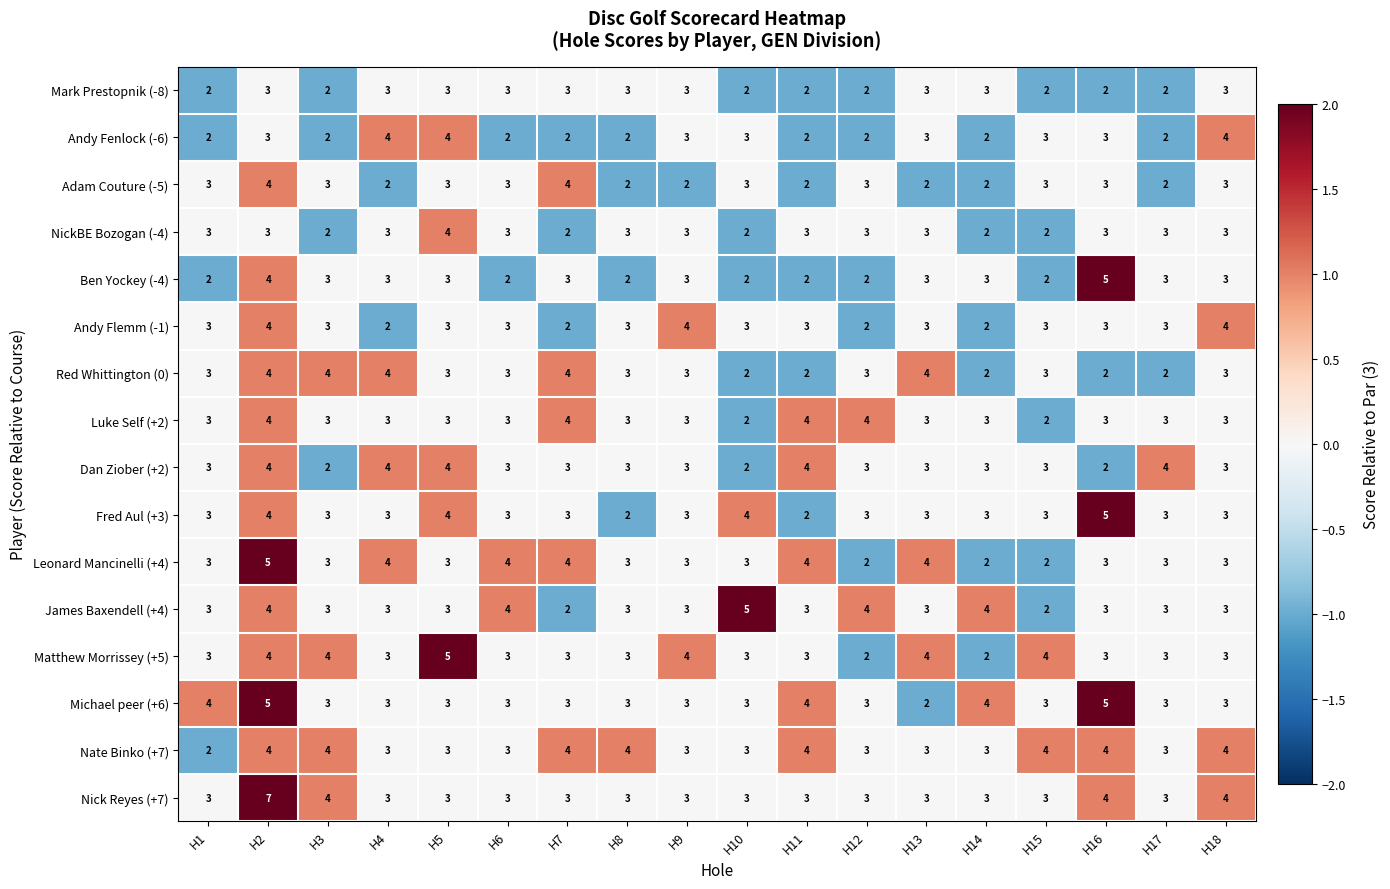

Which series has the widest spread of values?

Nick Reyes (+7)